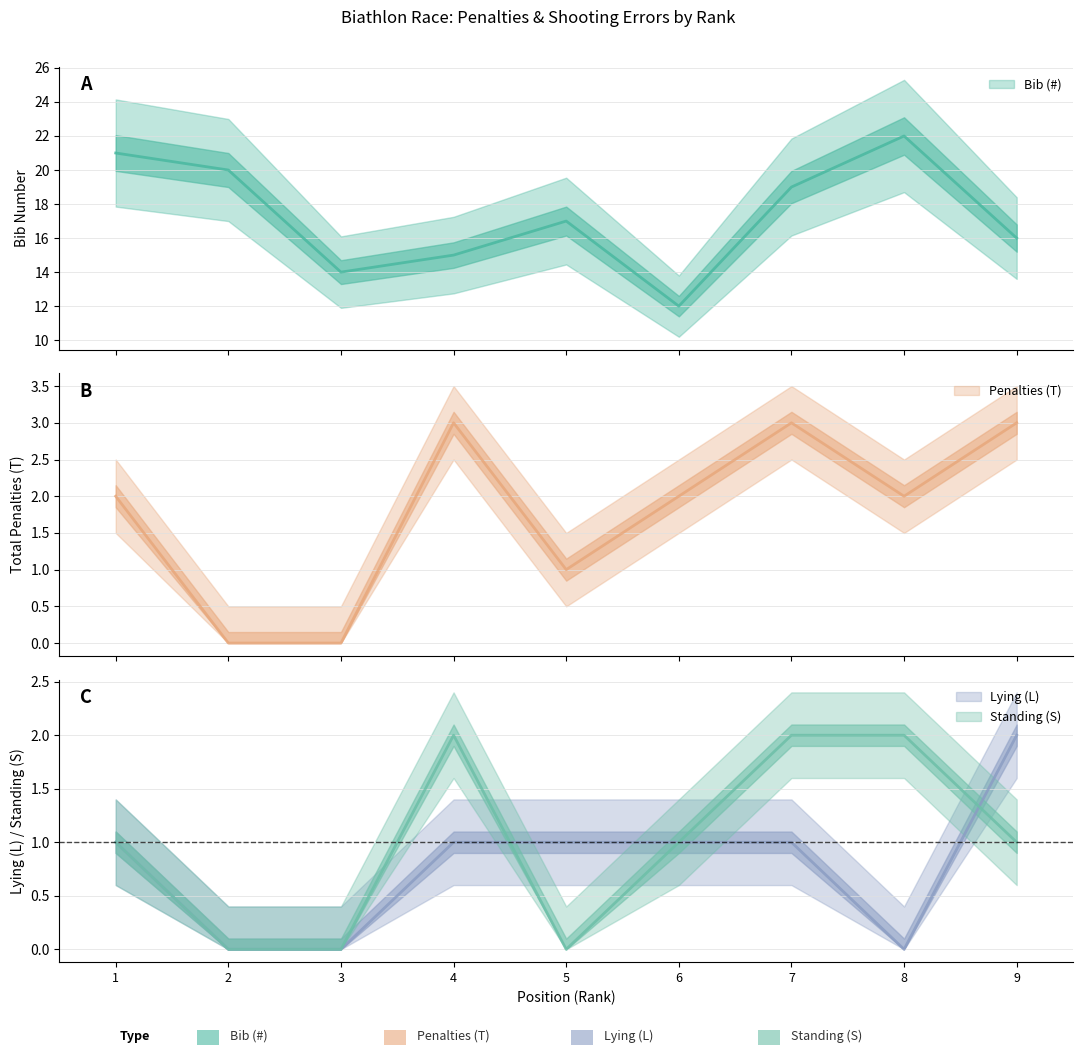

Which series has the largest total across all categories?

Bib (#)